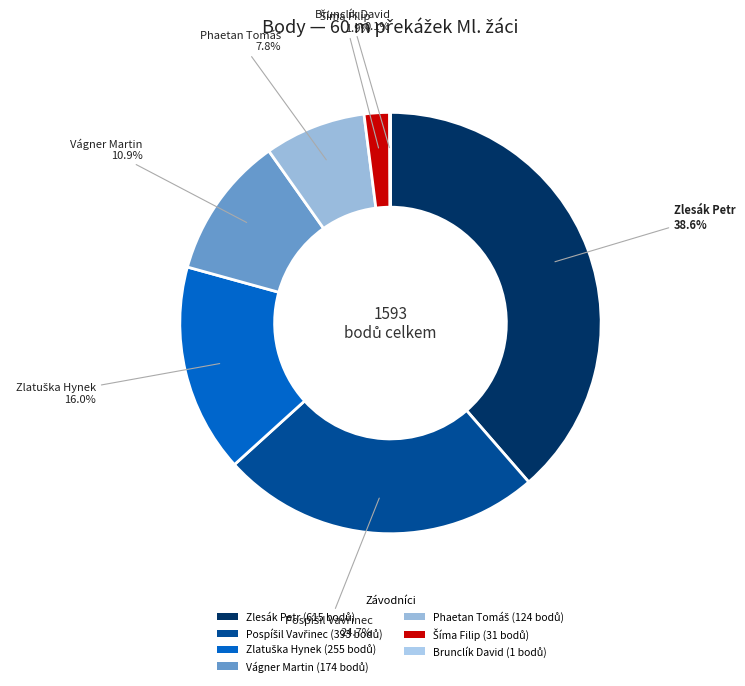

Rank the categories by value from highest to lowest.

Zlesák Petr, Pospíšil Vavřinec, Zlatuška Hynek, Vágner Martin, Phaetan Tomáš, Šíma Filip, Brunclík David